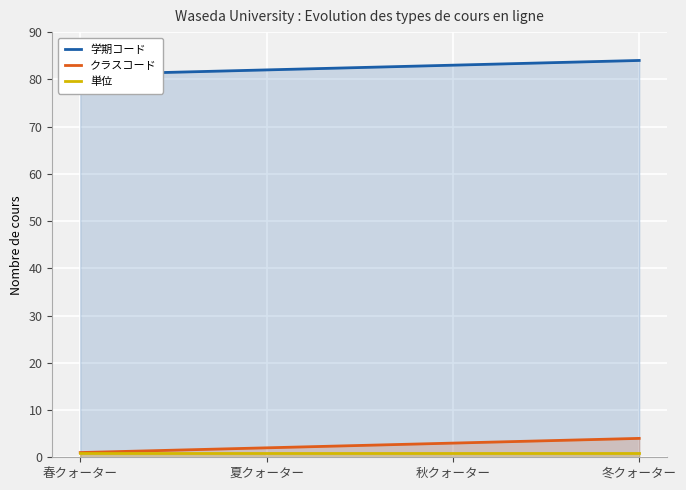

Which label corresponds to the smallest value in the chart?

春クォーター